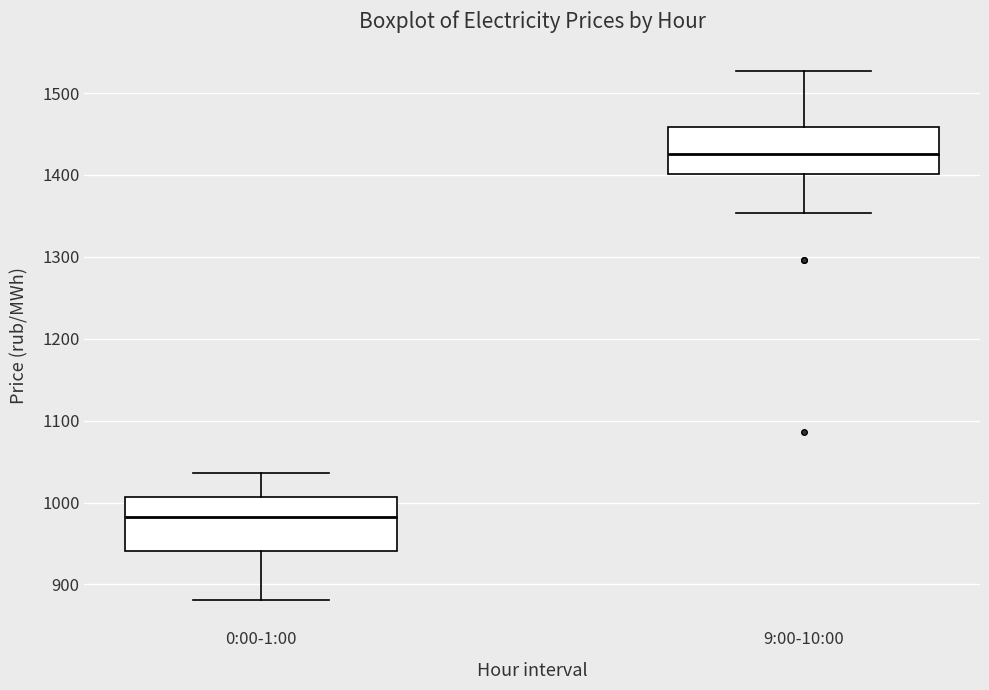

Reading left to right, transcribe this box plot: for each box, give where its median line is, the range the box spans, and where its two whiskers end, as read against the y-axis. The values are not printed on the chart, so give them approximately, as read against the axis.

0:00-1:00: median 980, box 940 to 1010, whiskers 880 to 1040
9:00-10:00: median 1430, box 1400 to 1460, whiskers 1350 to 1530